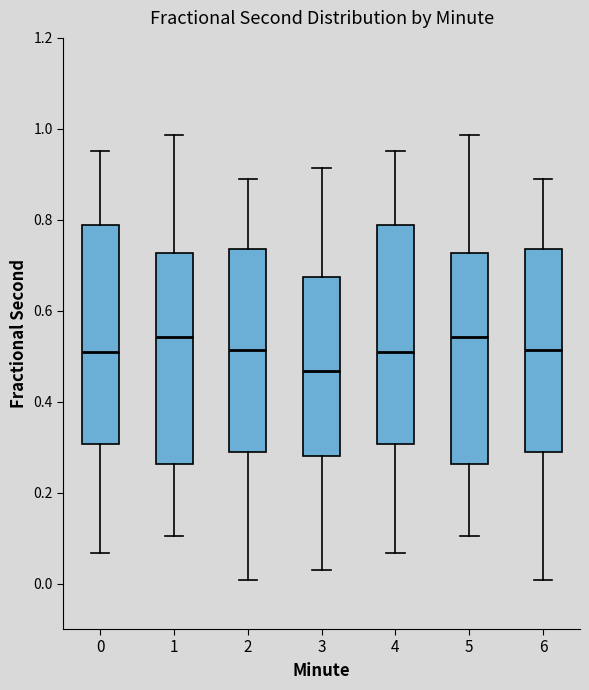

Where does the lower whisker of the box at x = 0 end on the y-axis? The values are not printed on the chart, so give them approximately, as read against the axis.

0.06